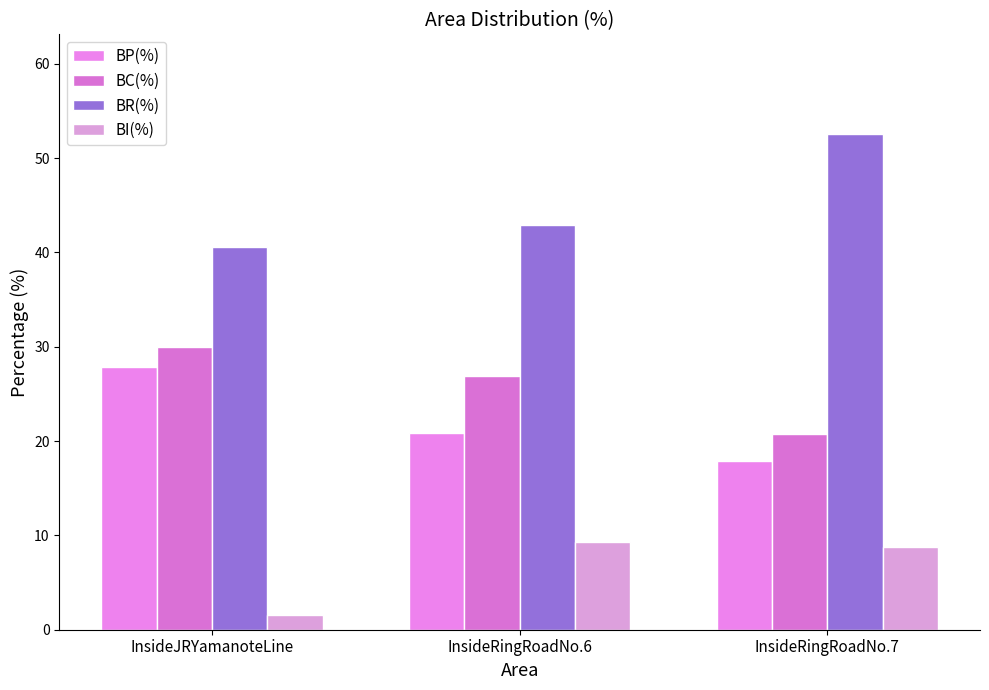

At which label does BP(%) first exceed 20?

InsideJRYamanoteLine